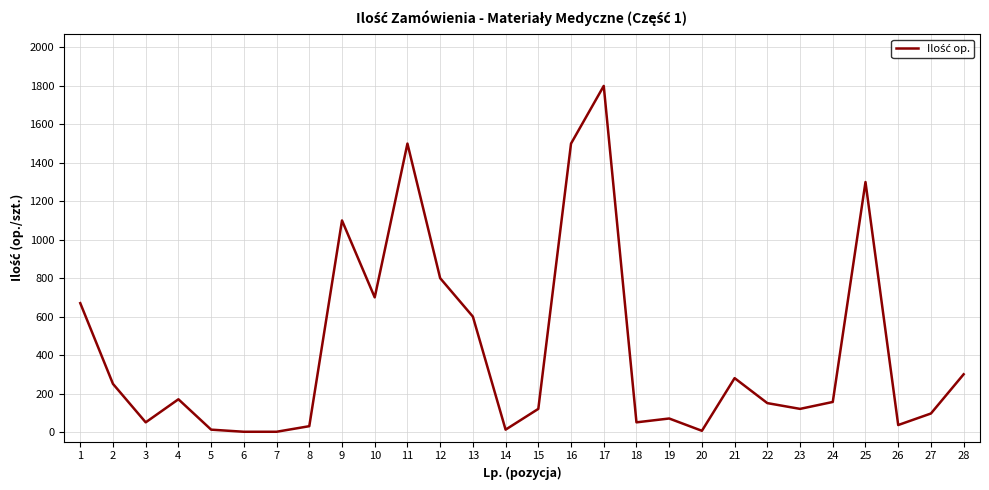

What is the greatest value displayed?

1800